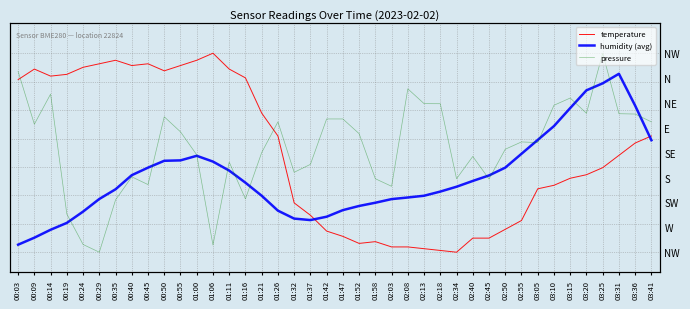

Reading left to right, list all the values displayed in this chart.

temperature: 0.9	0.9	0.9	0.9	0.9	0.9	1.0	0.9	0.9	0.9	0.9	1.0	1.0	0.9	0.9	0.7	0.6	0.2	0.2	0.1	0.1	0.0	0.1	0.0	0.0	0.0	0.0	0.0	0.1	0.1	0.1	0.2	0.3	0.3	0.4	0.4	0.4	0.5	0.5	0.6
humidity (avg): 0.0	0.1	0.1	0.1	0.2	0.3	0.3	0.4	0.4	0.5	0.5	0.5	0.5	0.4	0.3	0.3	0.2	0.2	0.2	0.2	0.2	0.2	0.2	0.3	0.3	0.3	0.3	0.3	0.4	0.4	0.4	0.5	0.6	0.6	0.7	0.8	0.8	0.9	0.7	0.6
pressure: 0.9	0.6	0.8	0.2	0.0	0.0	0.3	0.4	0.3	0.7	0.6	0.5	0.0	0.5	0.3	0.5	0.7	0.4	0.4	0.7	0.7	0.6	0.4	0.3	0.8	0.7	0.7	0.4	0.5	0.4	0.5	0.6	0.6	0.7	0.8	0.7	1.0	0.7	0.7	0.7